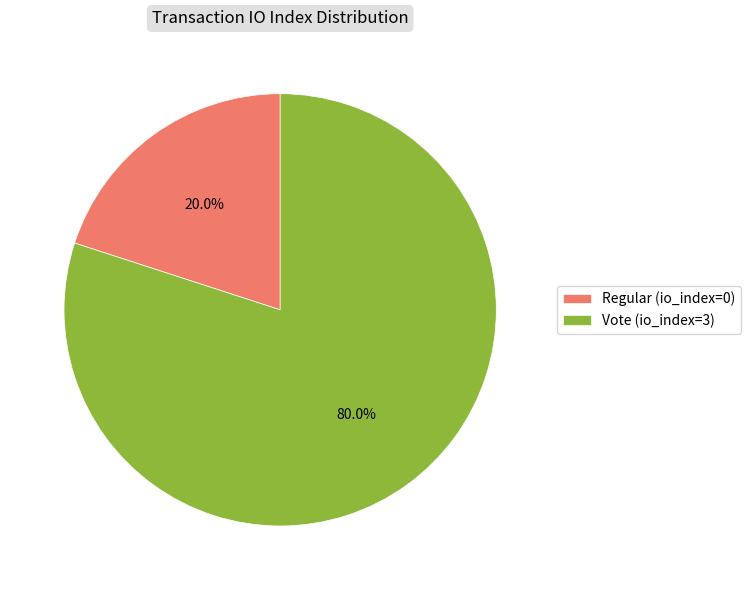

To the nearest percent, what is the average slice percentage?

50%